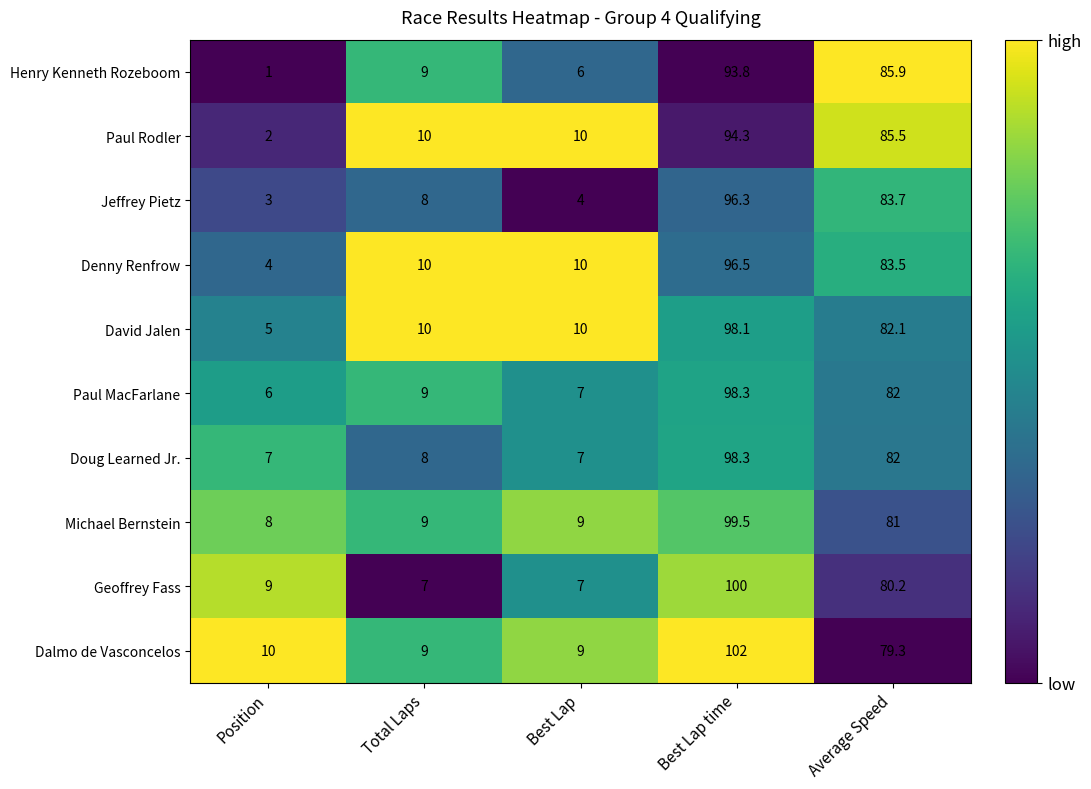

Which series has the widest spread of values?

Jeffrey Pietz